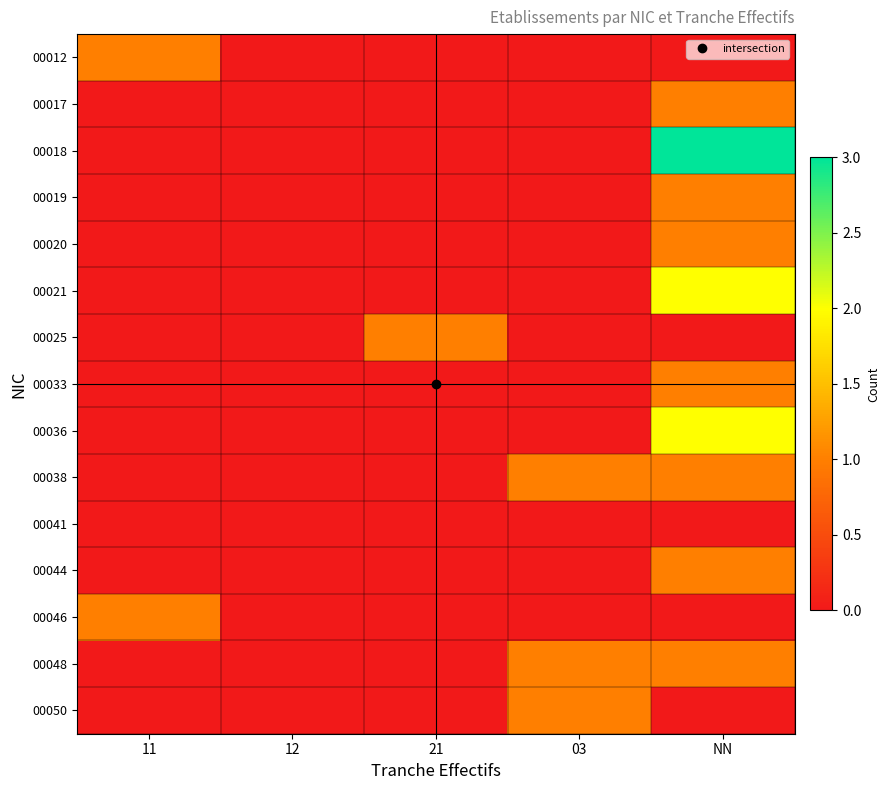

At which category is the sum across all series the highest?

NN